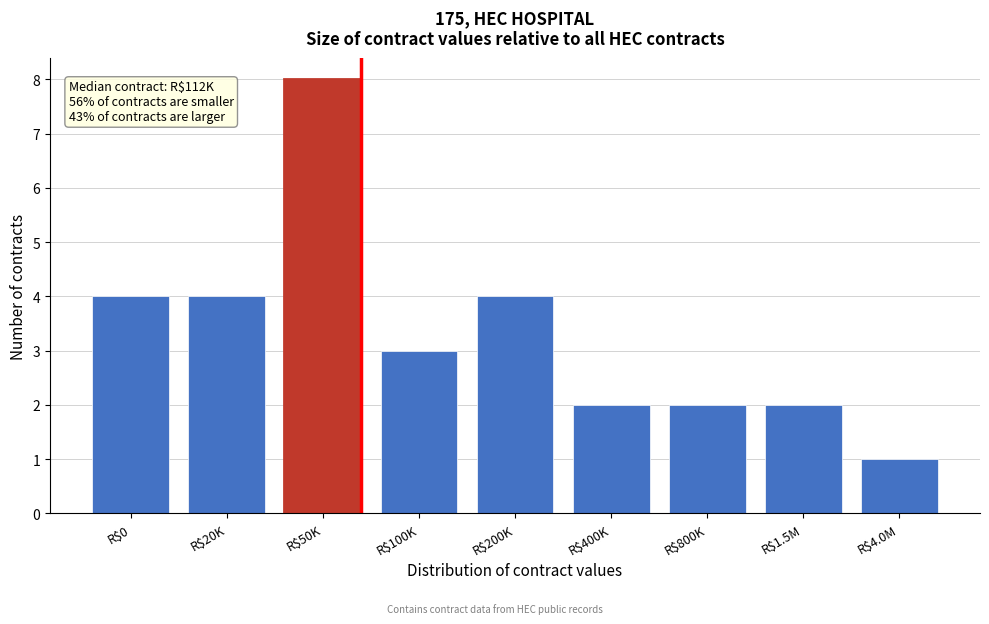

Reading left to right, transcribe all the data shown in this chart.

4	4	8	3	4	2	2	2	1